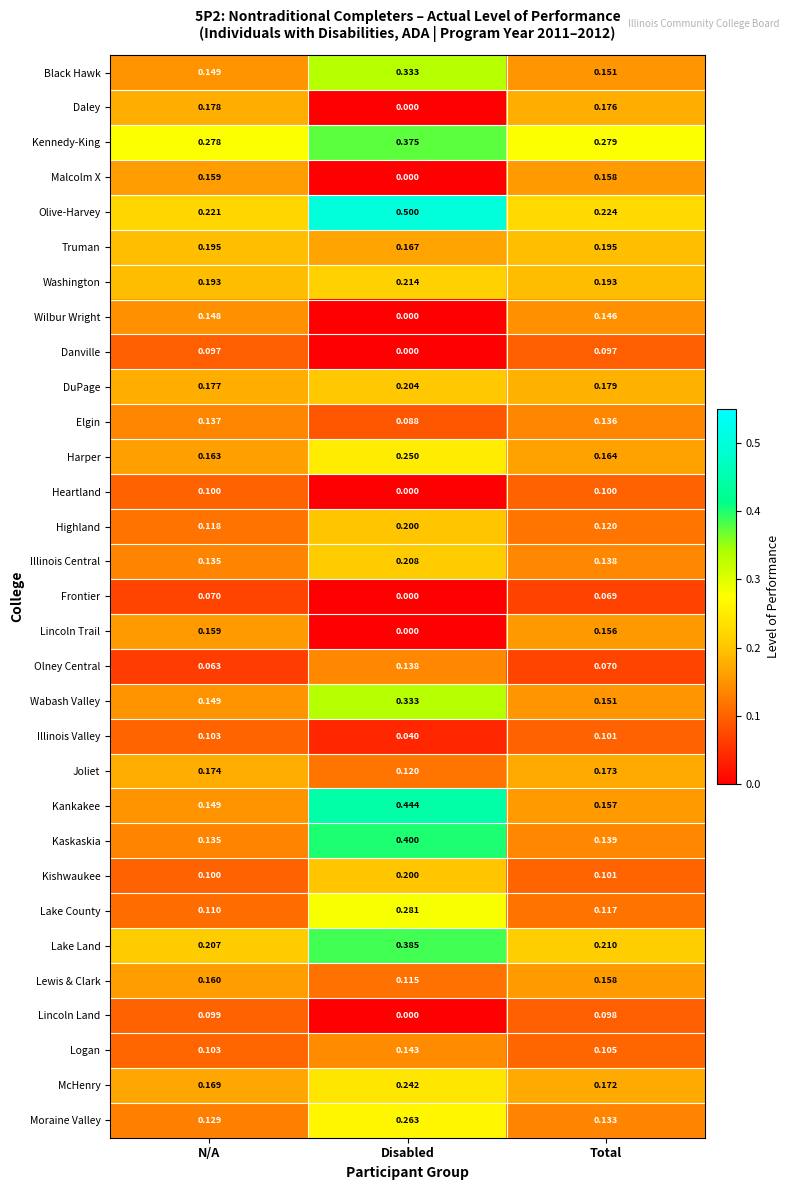

Which series has the largest total across all categories?

Olive-Harvey